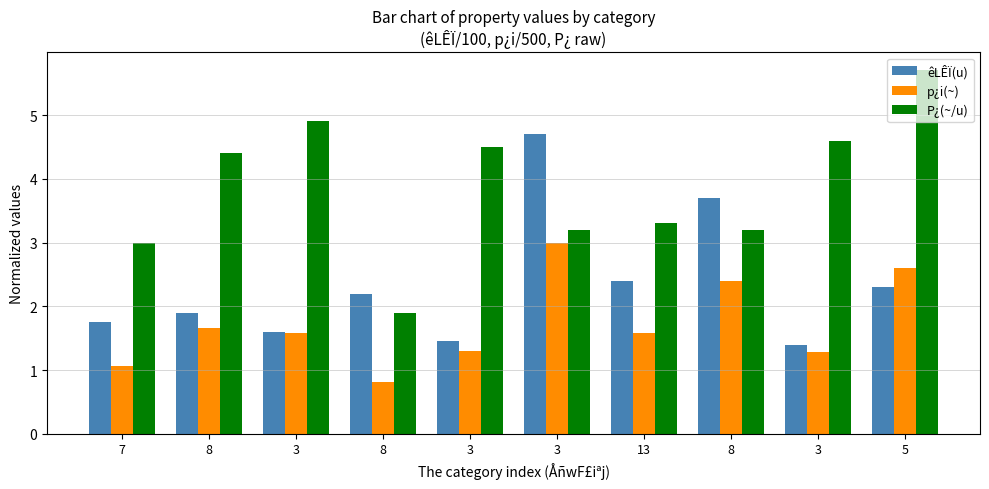

The P¿(~/u) series shows 7.8 at 3. True or false?

False